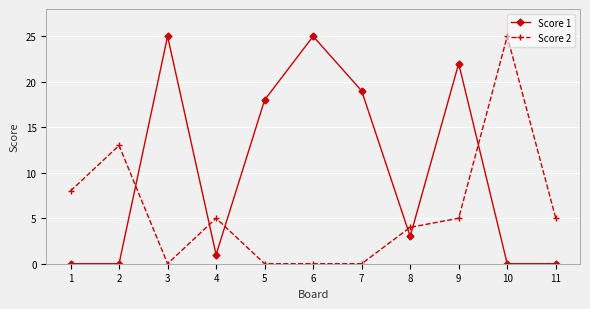

The Score 2 series shows -15 at 3. True or false?

False